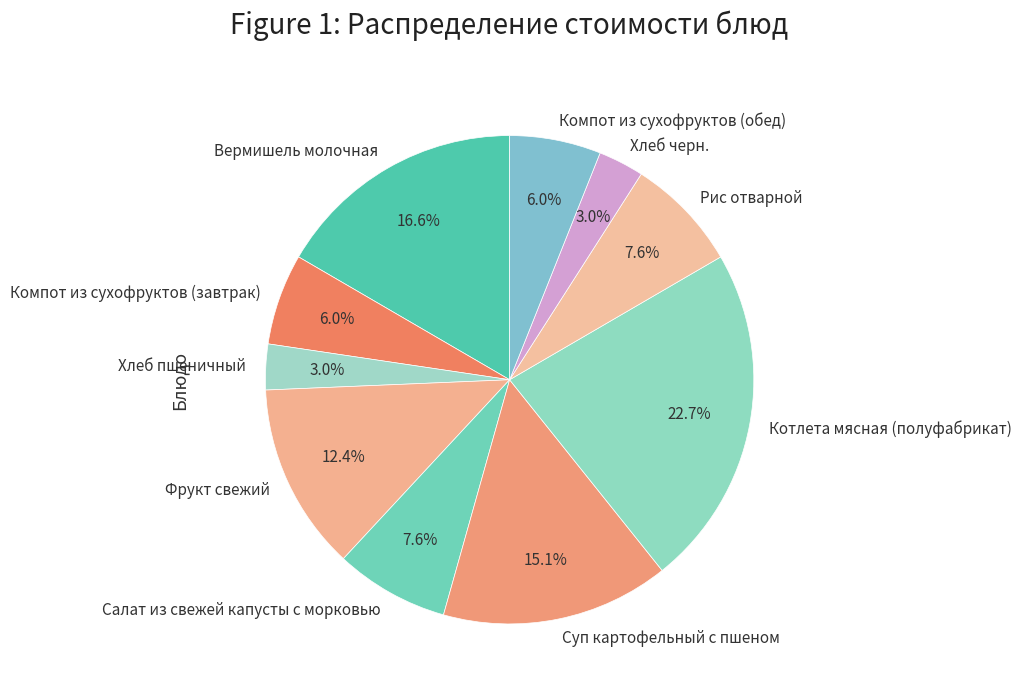

Which has a higher value, Рис отварной or Вермишель молочная?

Вермишель молочная